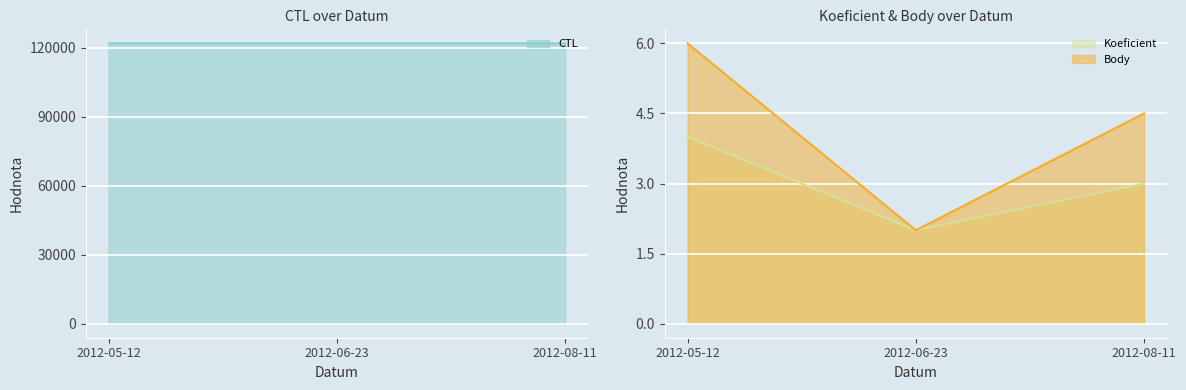

Between 2012-05-12 and 2012-08-11, which series saw the biggest shift?

CTL